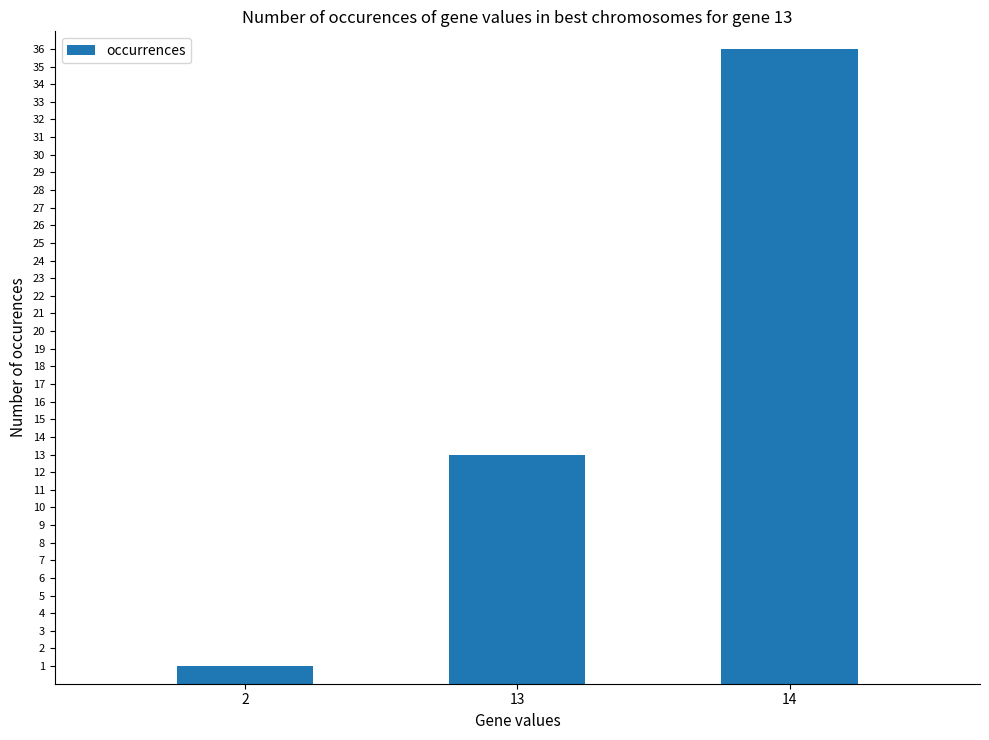

What is the sum of the values at 14 and 2?

37